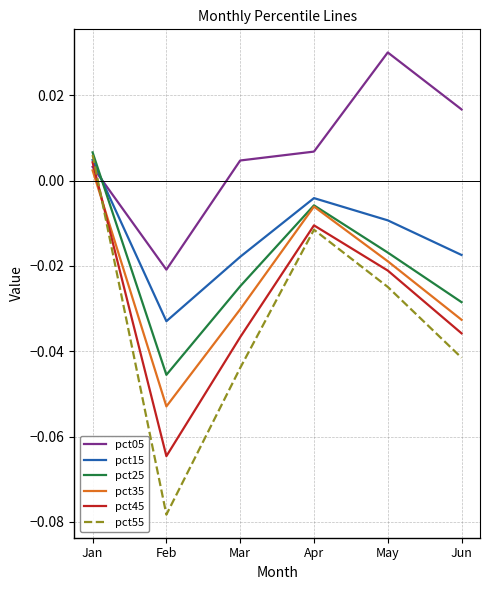

Which series changed the most between Jan and Feb?

pct55